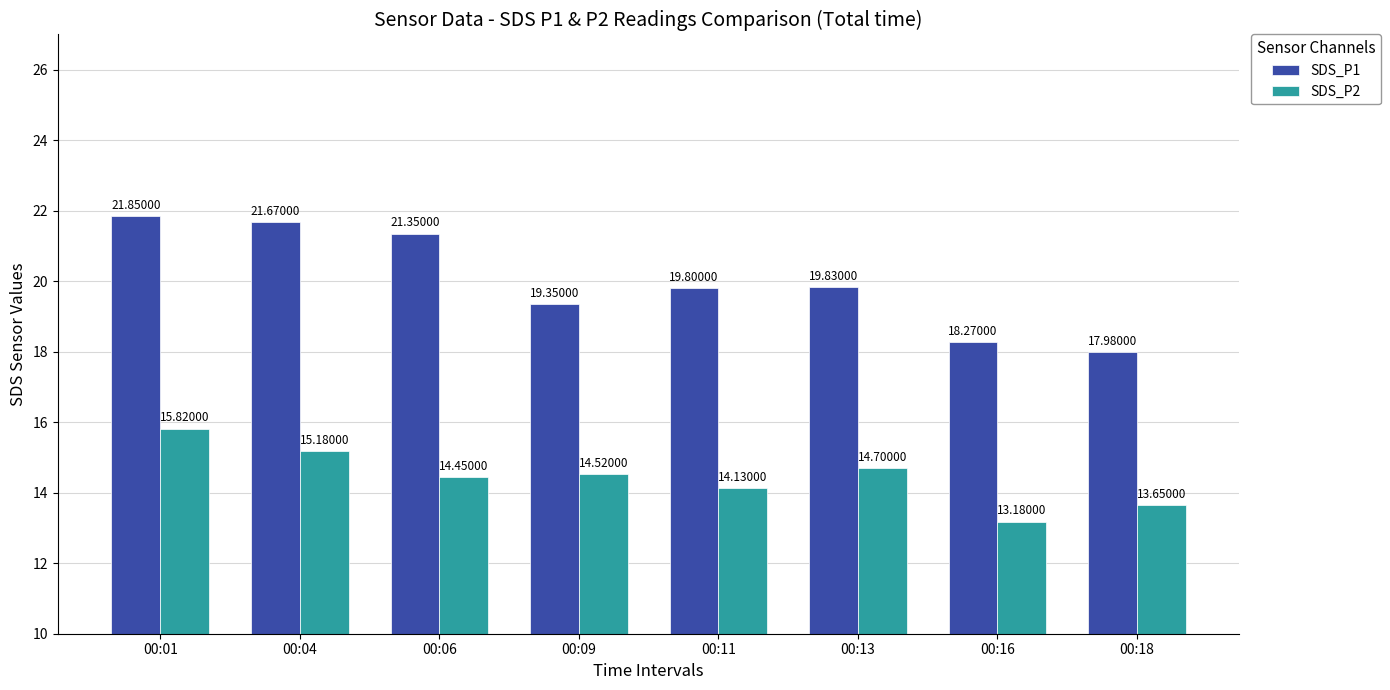

At which label does SDS_P1 first exceed 19?

00:01